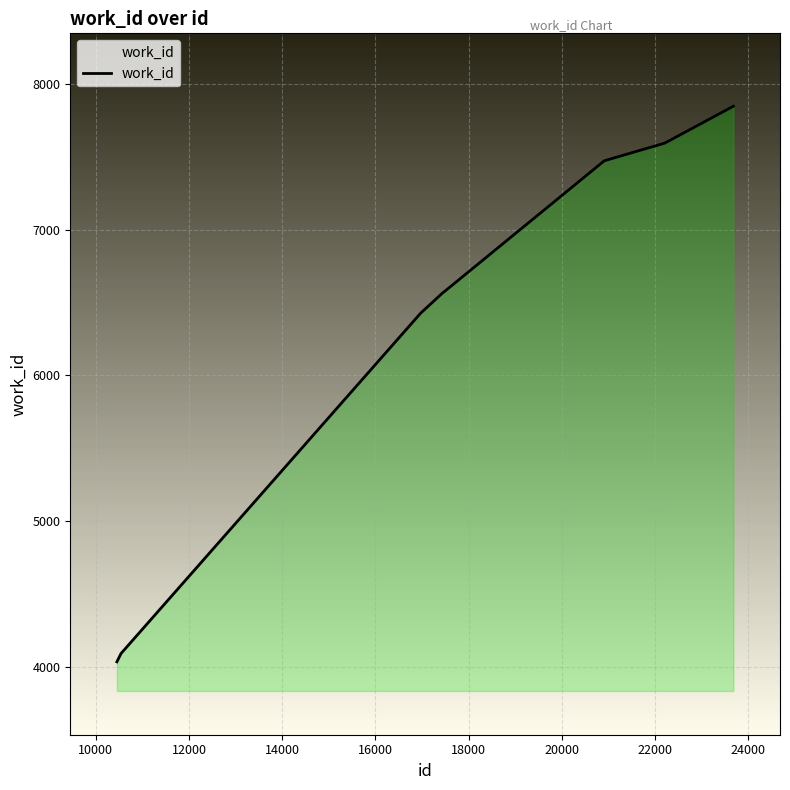

What is the difference between the maximum and minimum values?

3810